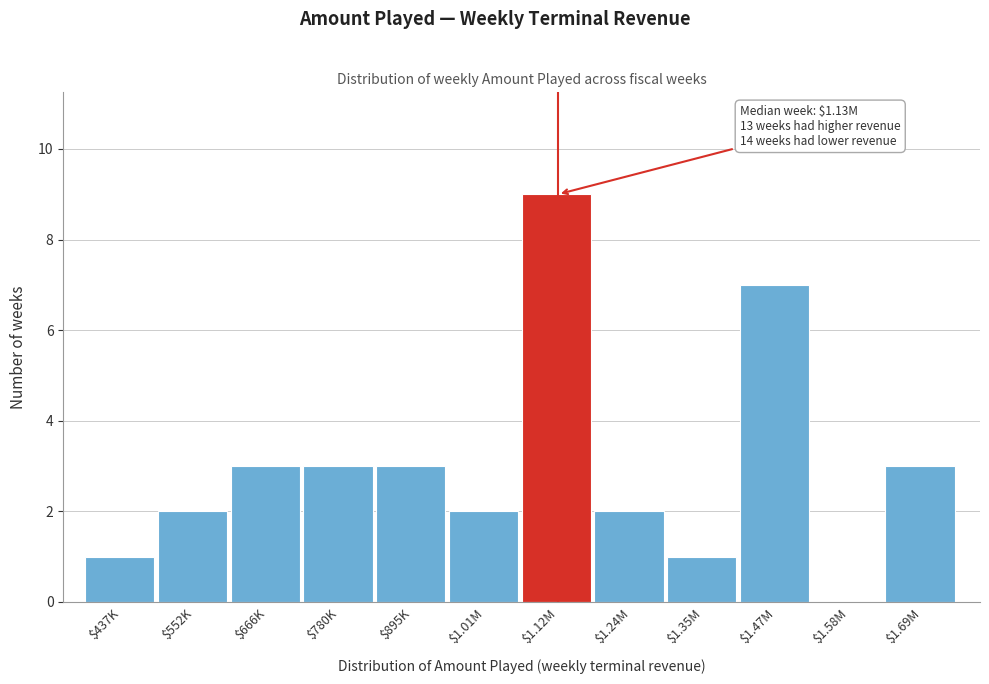

The chart shows a value of 3 at $1.24M. True or false?

False